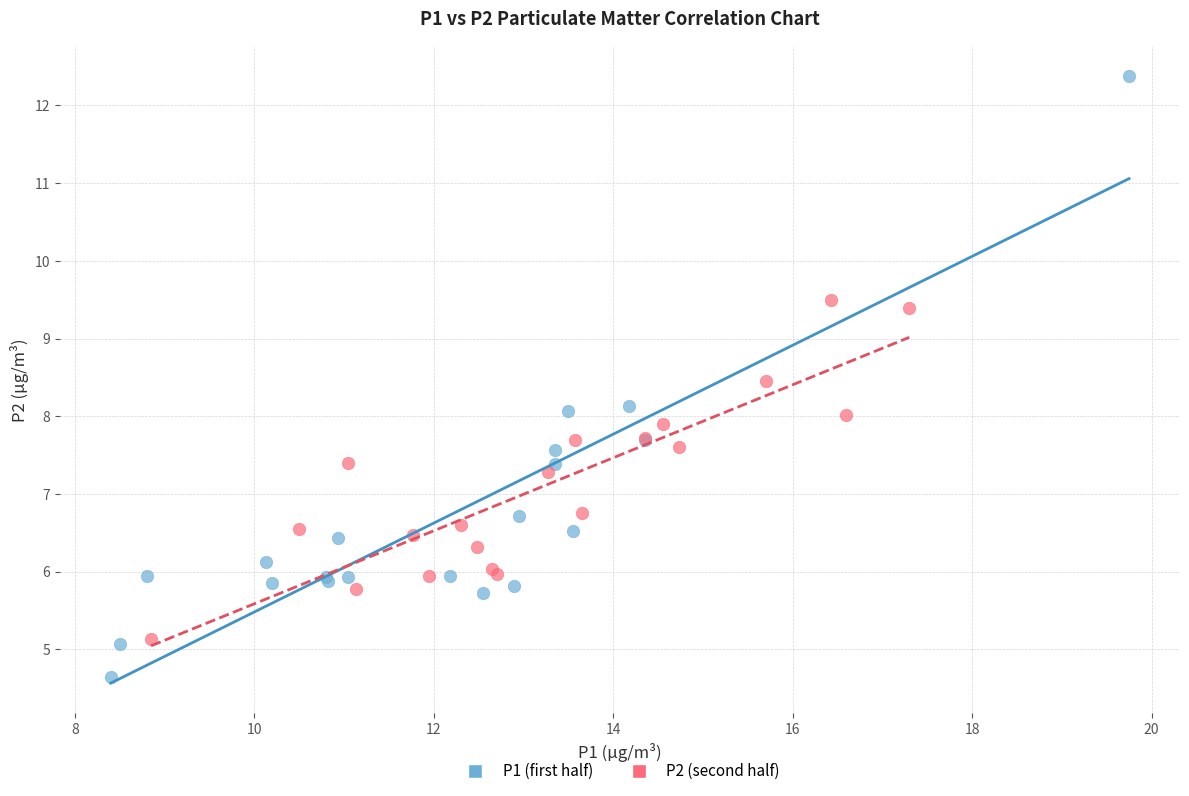

Which series has the largest Y range (max minus min)?

P1 (first half)